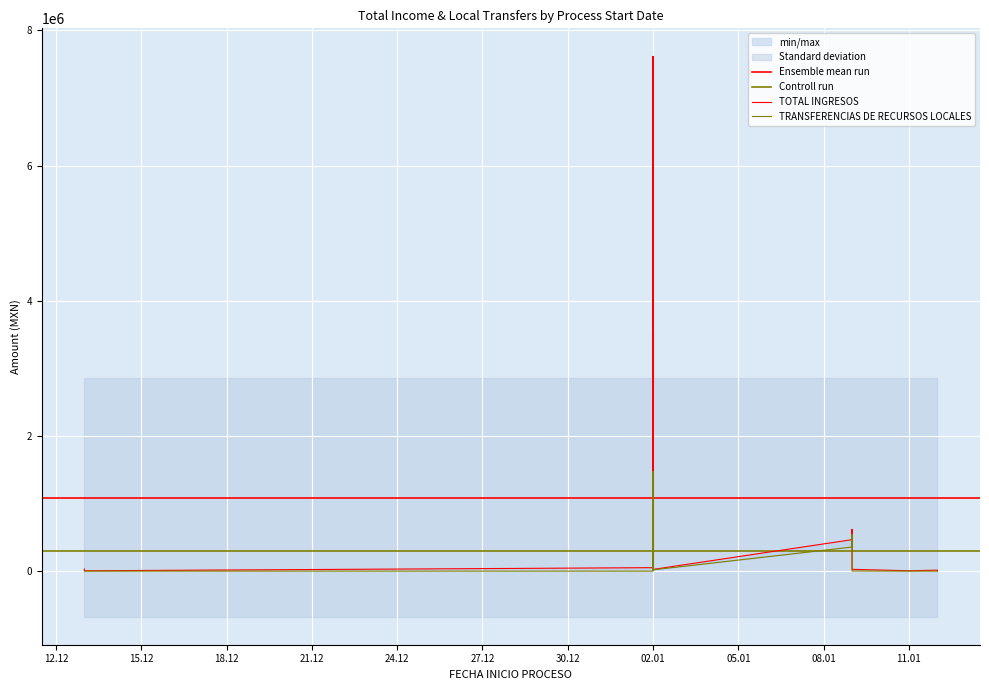

What is the spread (max minus min) of values at 2022-01-02?

51402.1